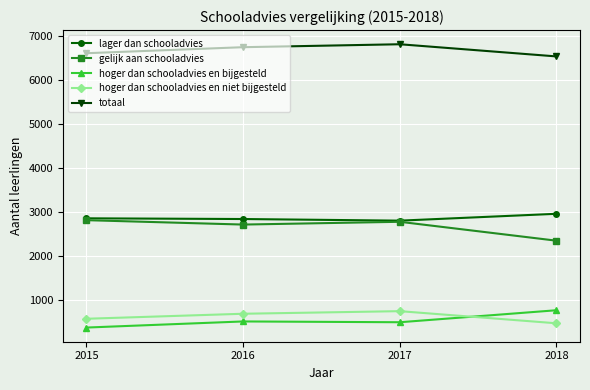

True or false: hoger dan schooladvies en niet bijgesteld has more than 0 interior local peaks.

True